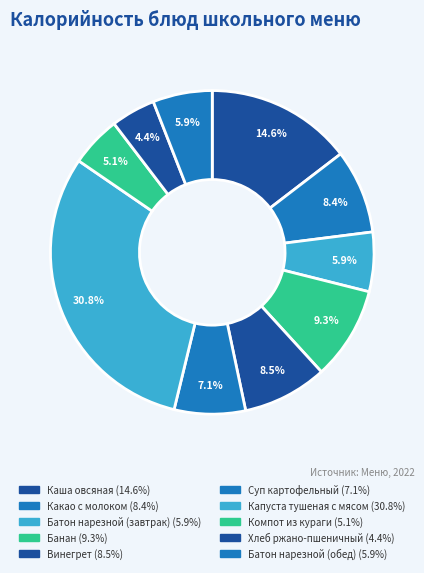

Count the number of slices in the pie.

10